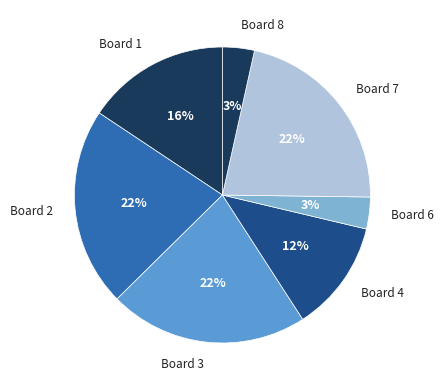

Combined, do Board 7 and Board 8 account for over 50%?

No